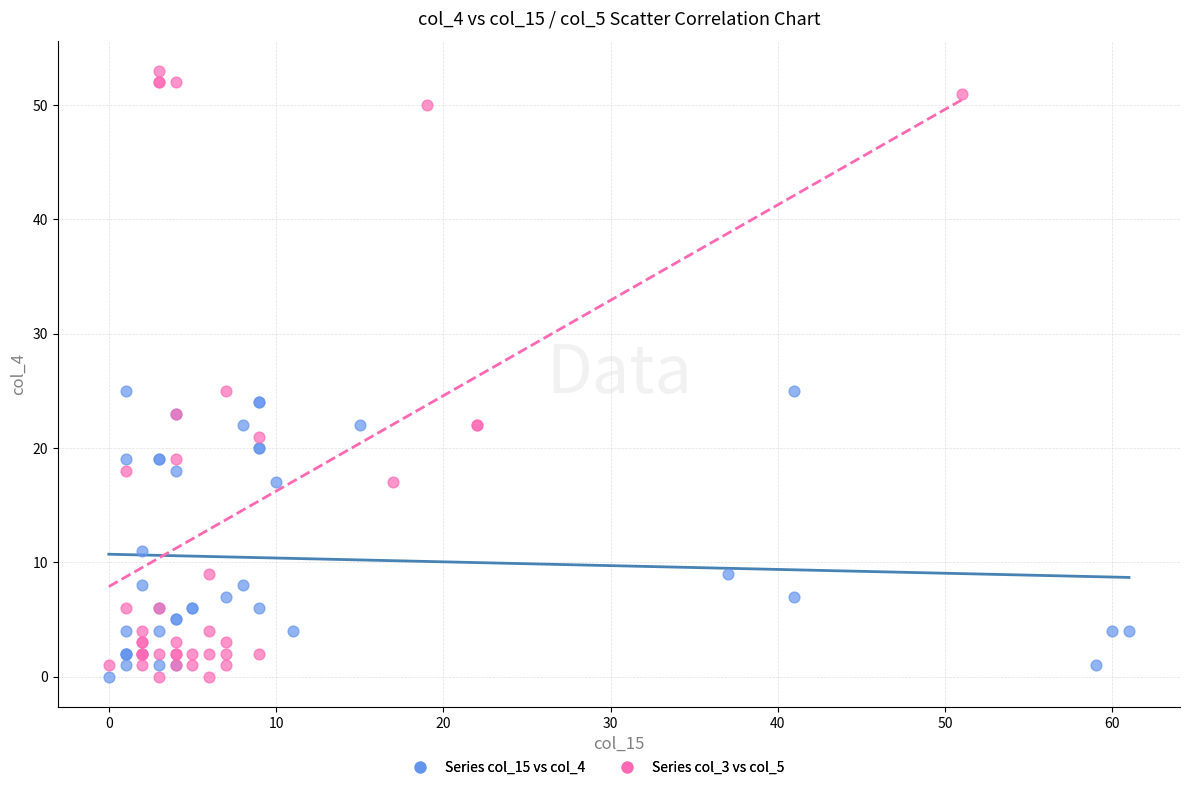

Which series has the widest spread of Y values?

Series col_3 vs col_5